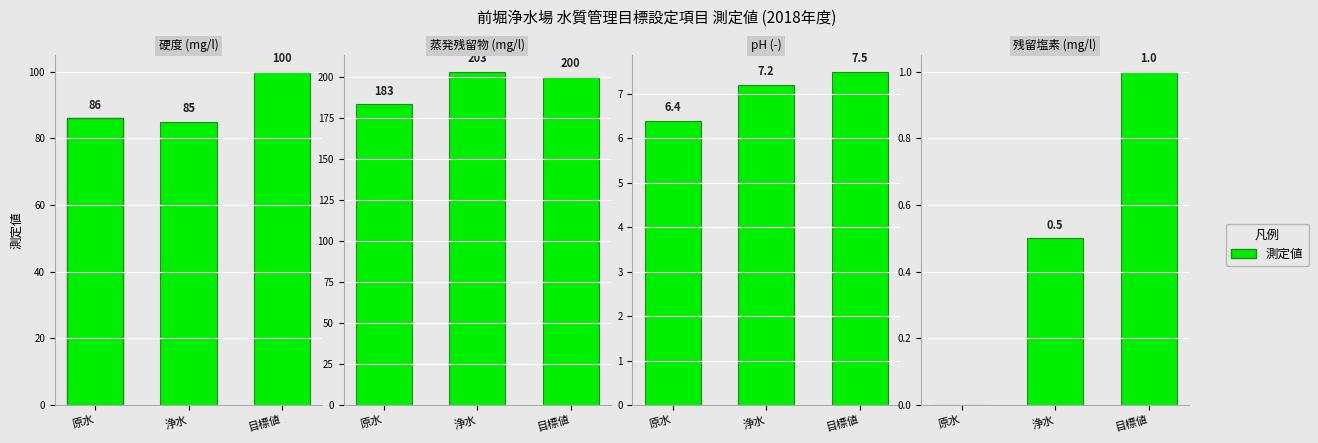

The 硬度 series shows 100.0 at 2. True or false?

True